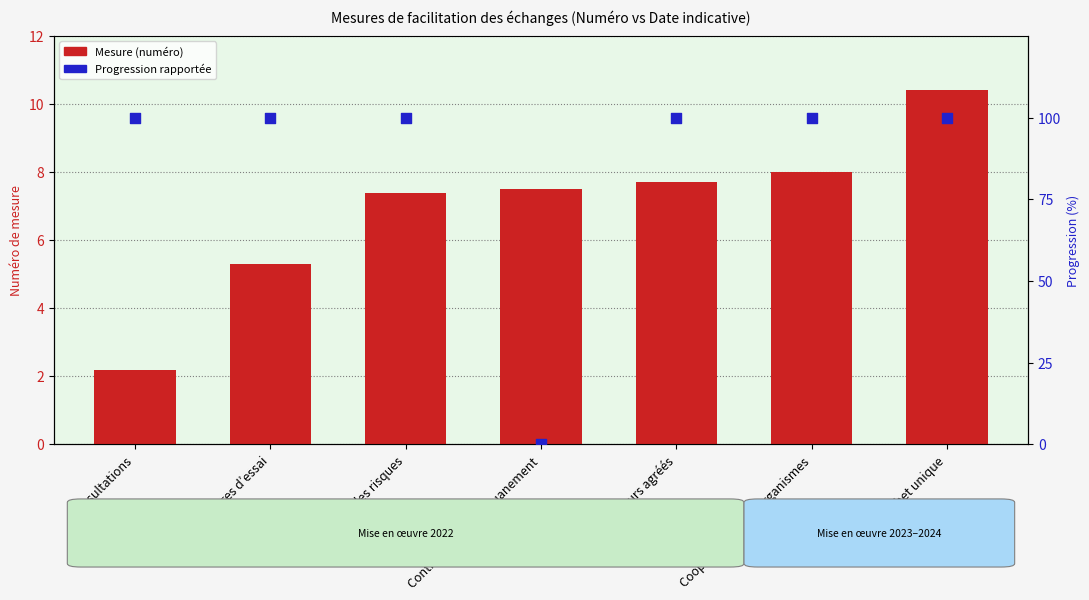

Which series has the largest total across all categories?

Progress reported